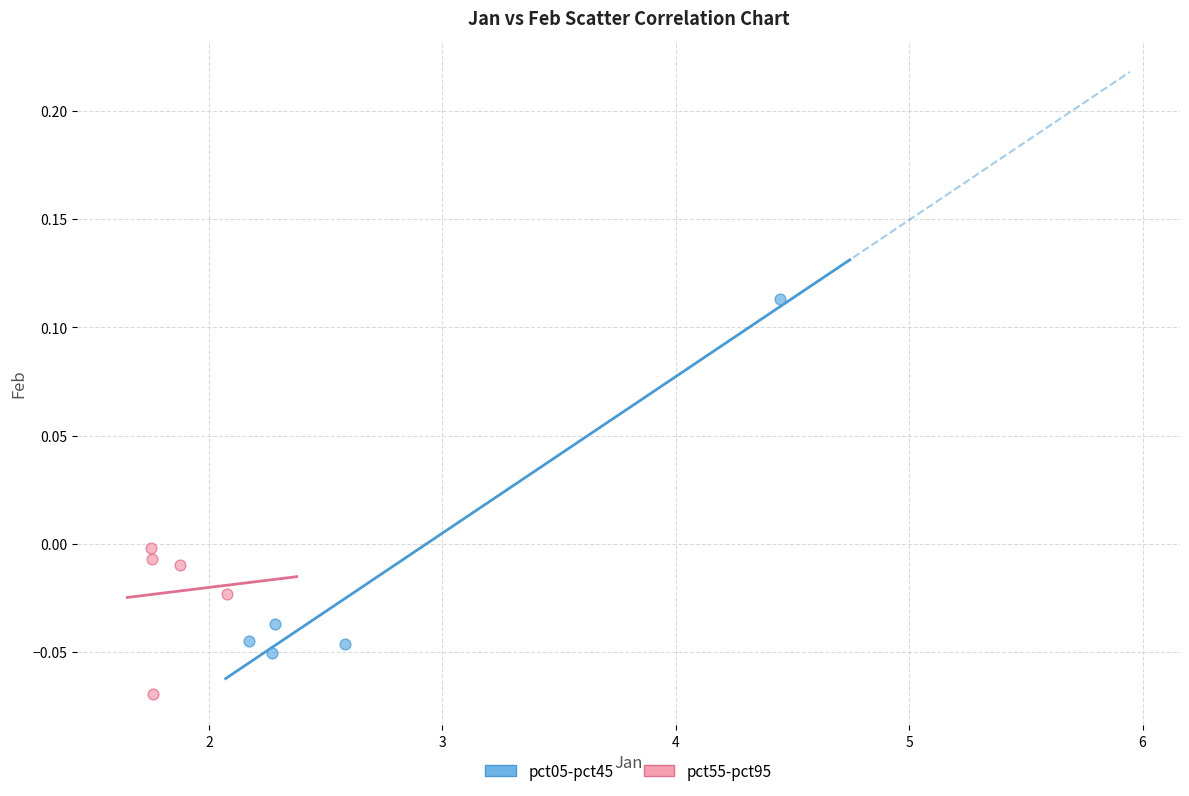

Which series contains the highest Y value?

pct05-pct45